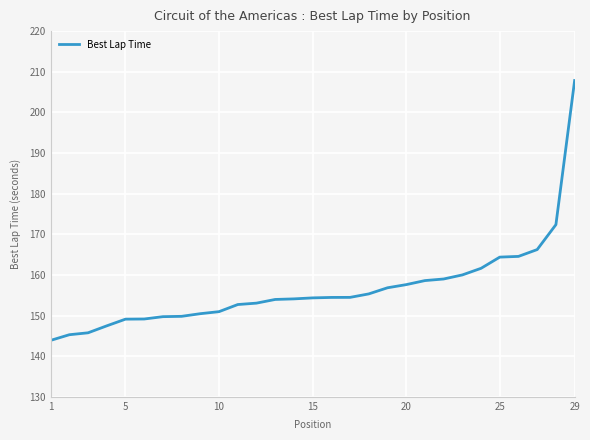

What is the difference between the maximum and minimum values?

63.9